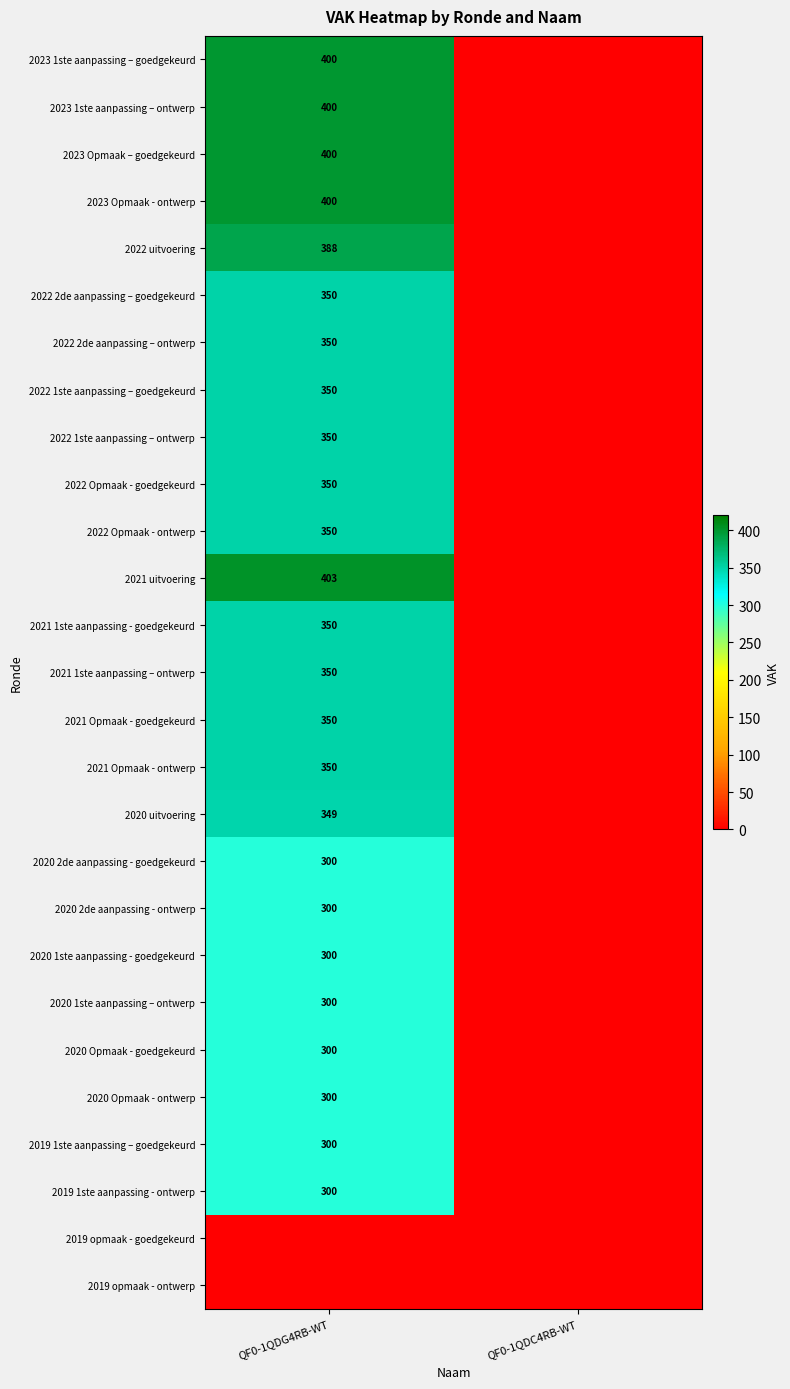

The value of 2021 1ste aanpassing - goedgekeurd at QF0-1QDG4RB-WT is 521. True or false?

False